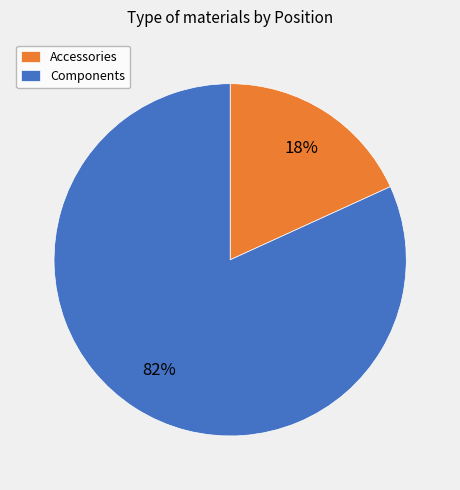

Which slice is the smallest?

Accessories